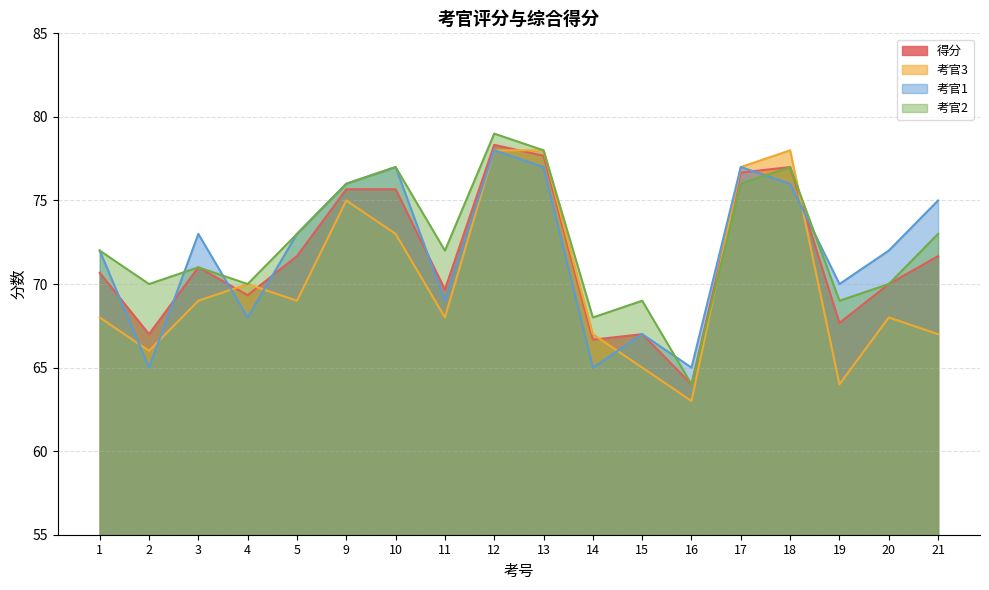

At which label is 考官2 closest to 71?

3